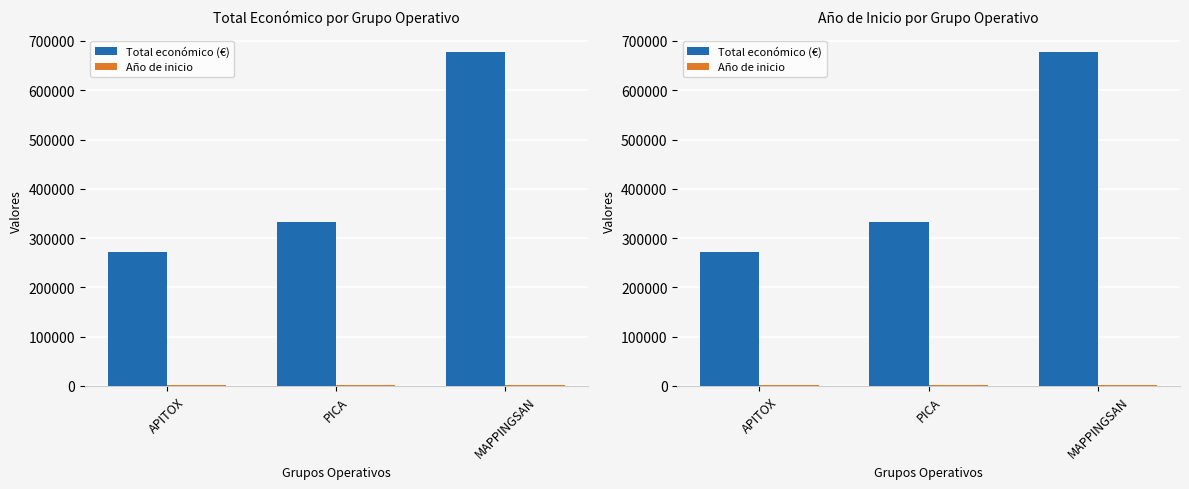

Is it true that Año de inicio equals 2905 at MAPPINGSAN?

False